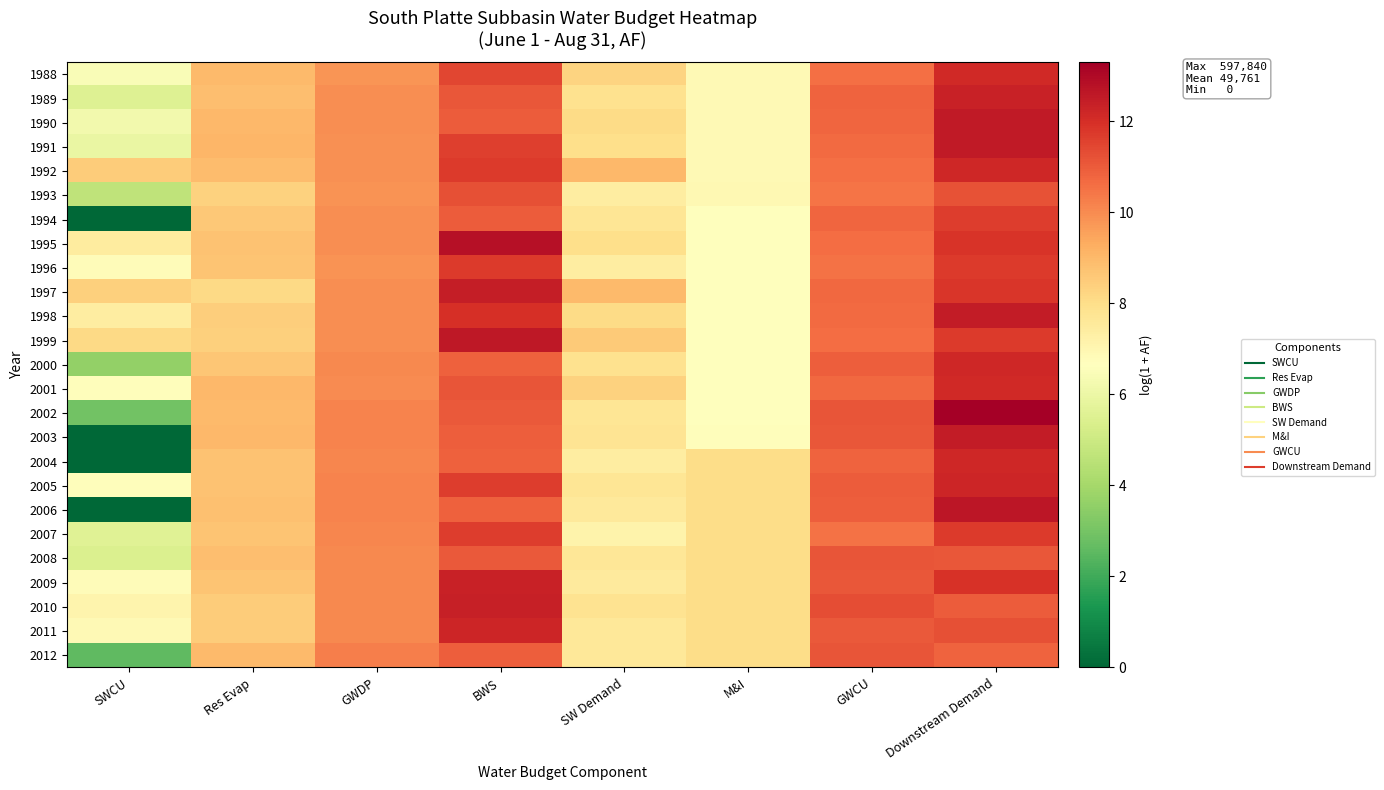

At which category does the chart reach its peak across all series?

Downstream Demand